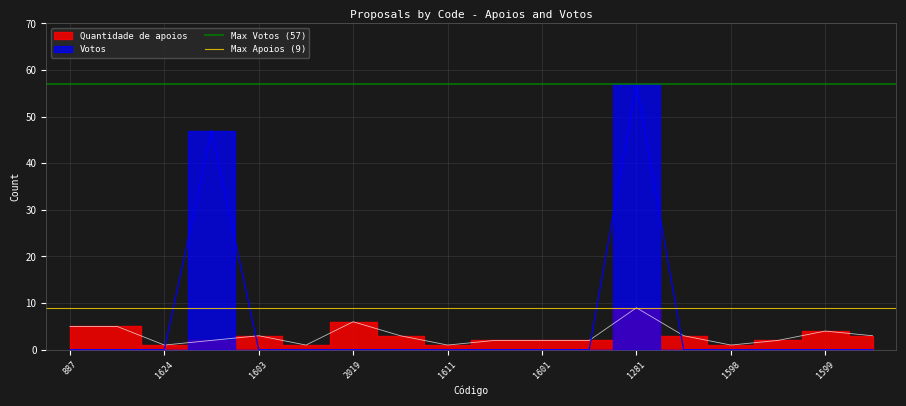

The value of Max Votos (57) at 1624 is 57. True or false?

True